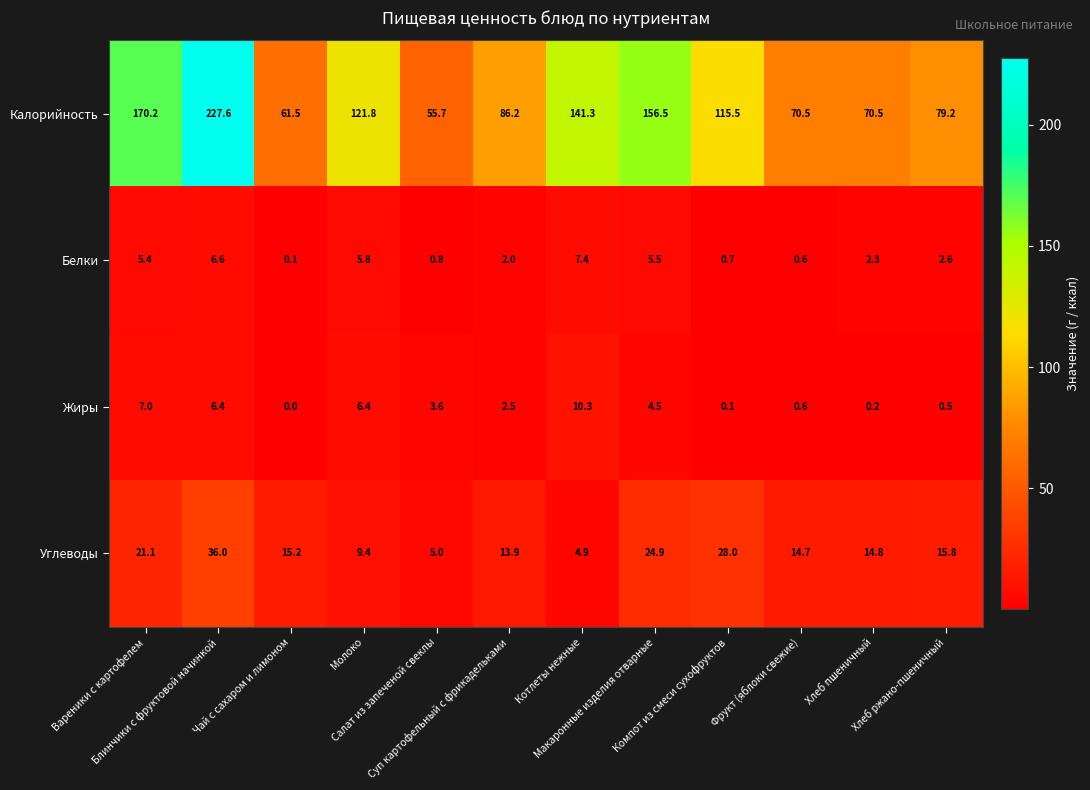

How many data points does each series have?

12